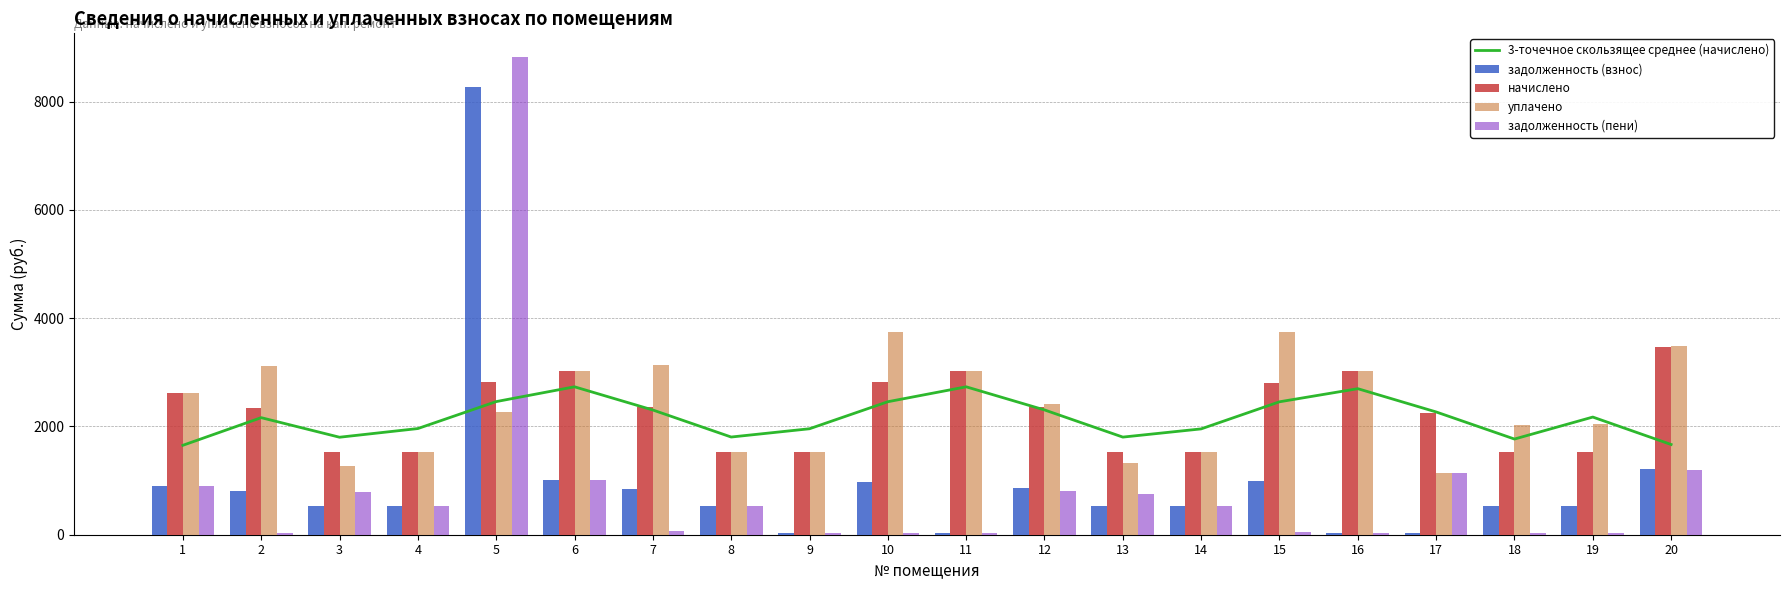

What is the average value of the начислено series?

2257.2